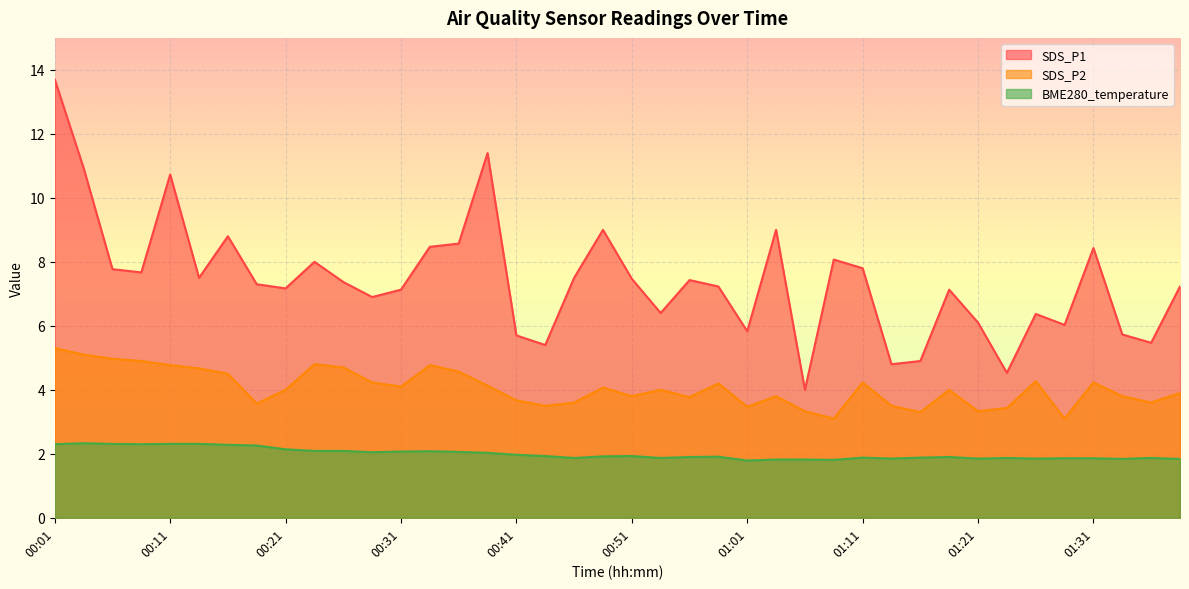

True or false: BME280_temperature and SDS_P1 cross at least once.

False